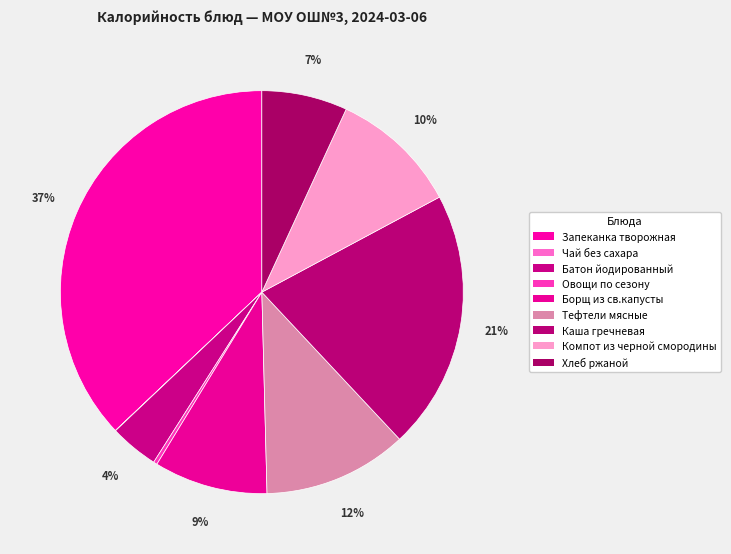

What is the change in value from Чай без сахара to Борщ из св.капусты?

+121.9